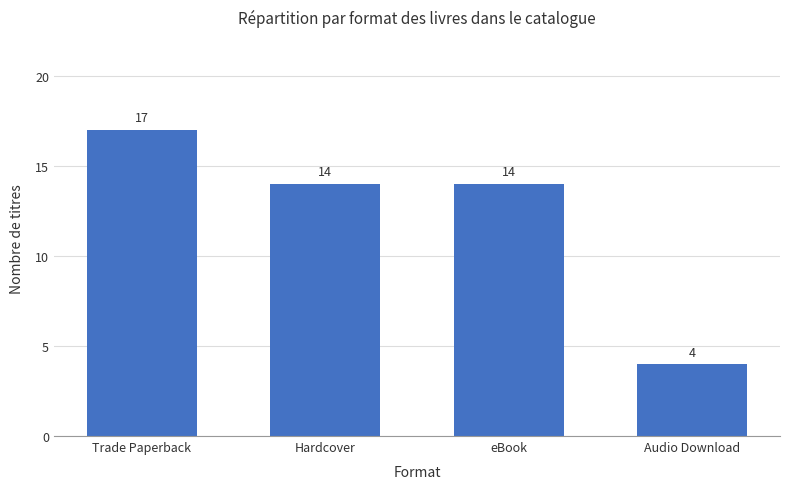

Which category has the lowest value across all series?

Audio Download